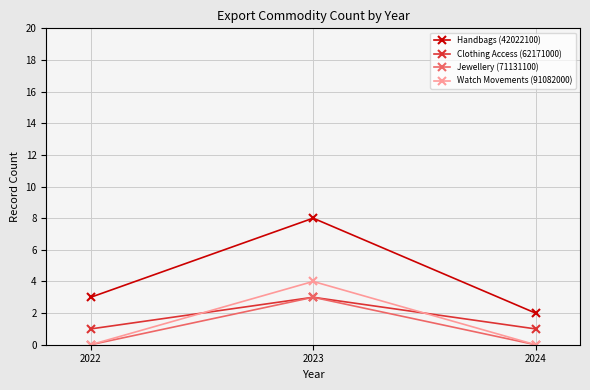

At which category does the chart reach its peak across all series?

2023